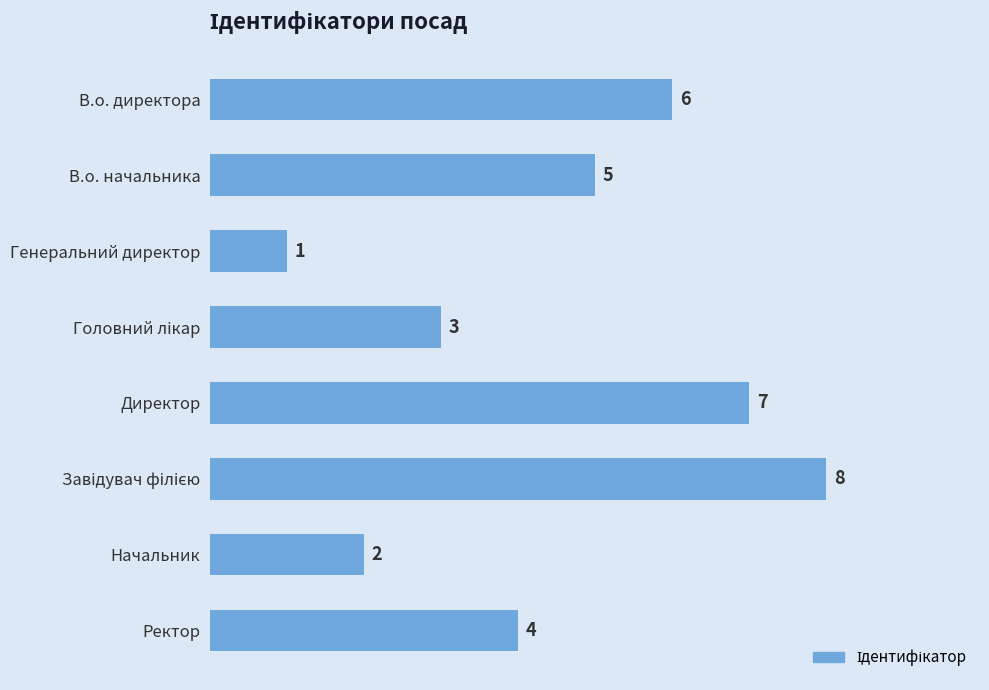

What is the label of the 5th bar from the top?

Директор